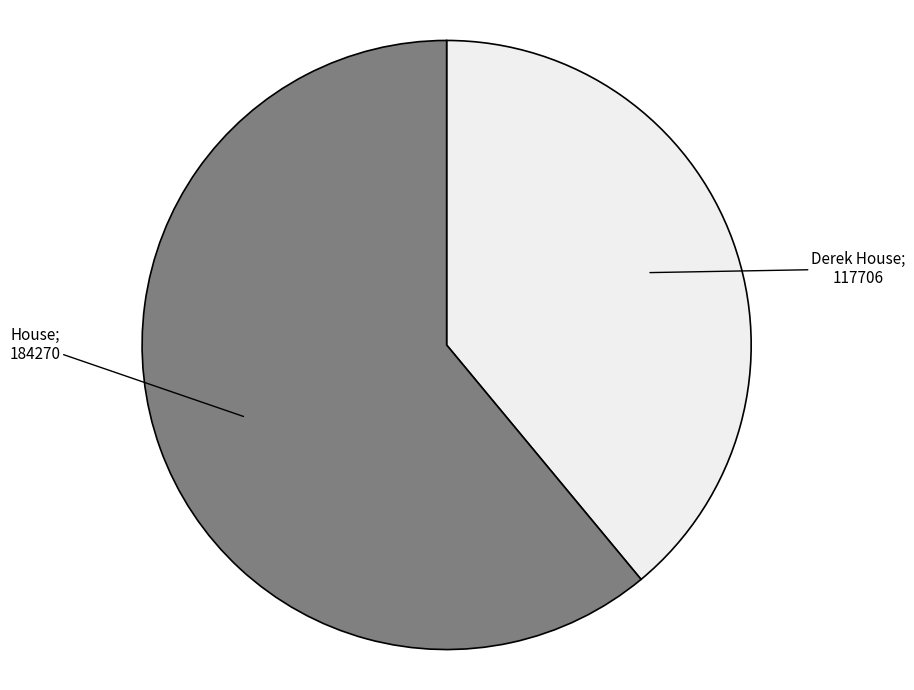

Does any single category account for the majority?

Yes